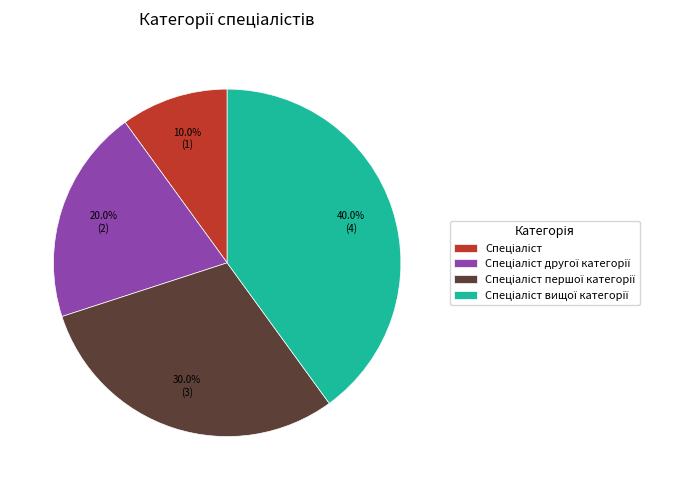

Is there a majority slice in this chart?

No